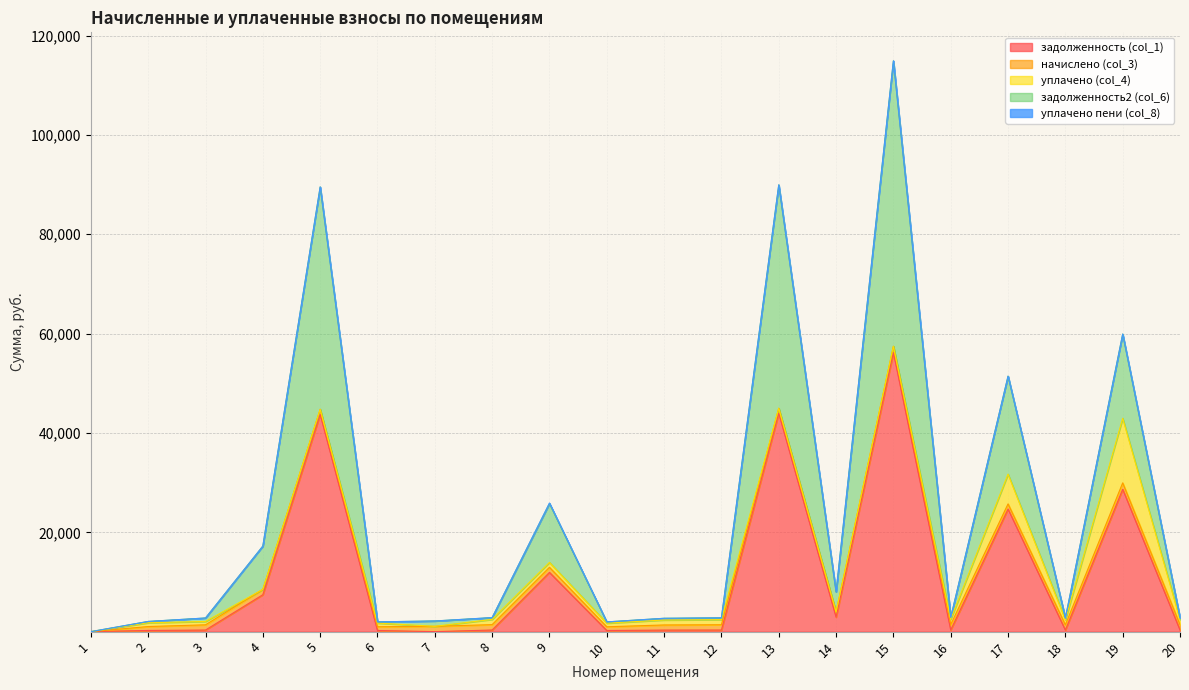

At which category does the chart reach its minimum across all series?

1